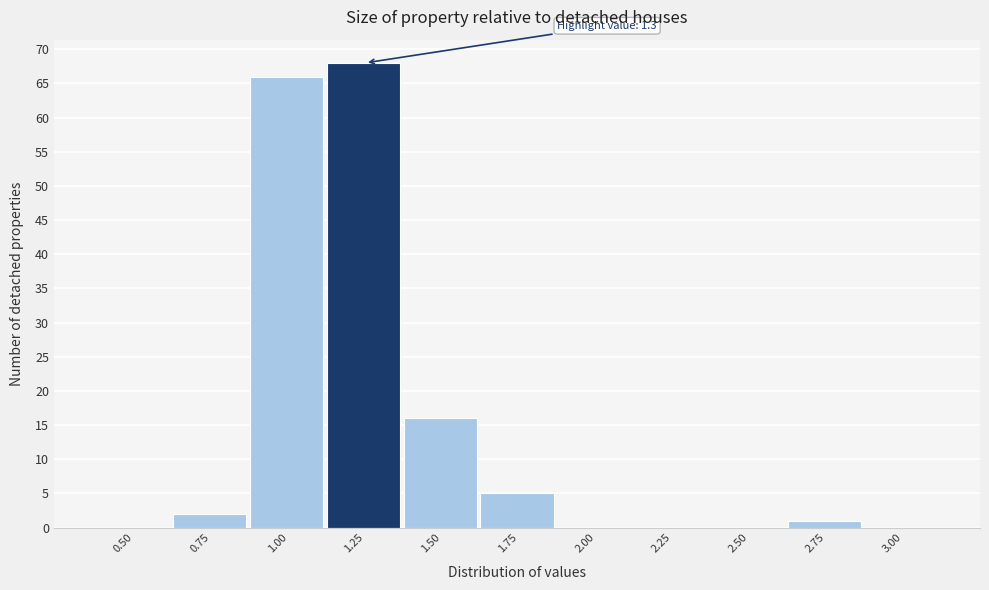

Reading right to left, transcribe all the data shown in this chart.

3.00=0	2.75=1	2.50=0	2.25=0	2.00=0	1.75=5	1.50=16	1.25=68	1.00=66	0.75=2	0.50=0